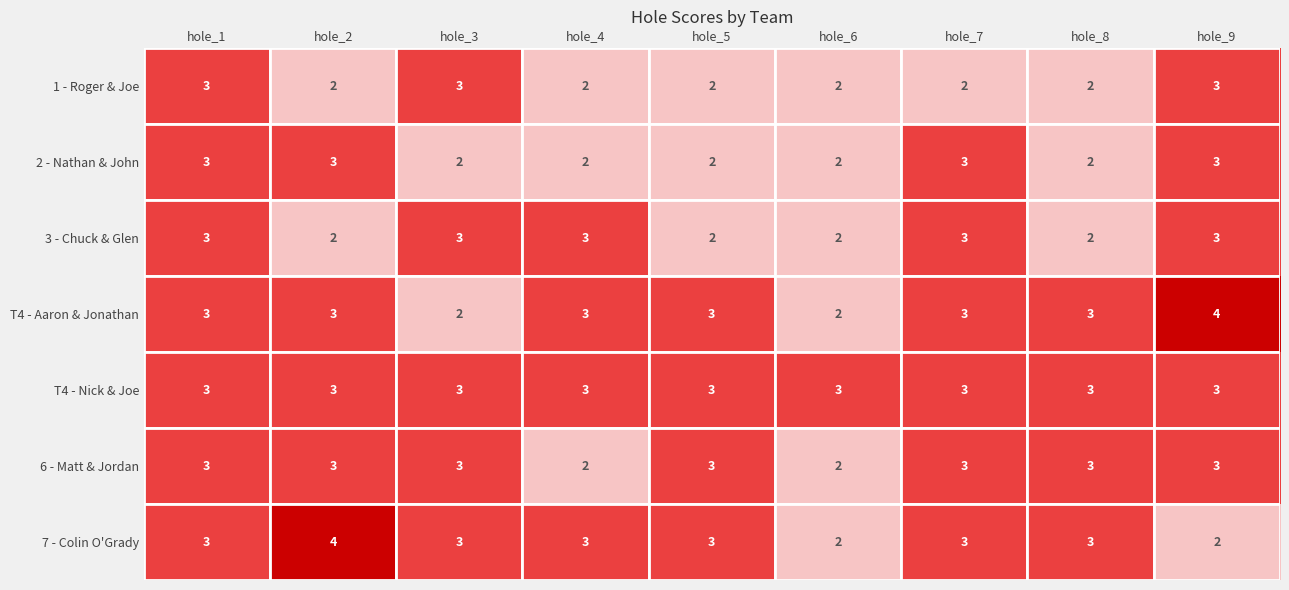

What is the highest value of the 1 - Roger & Joe series?

3